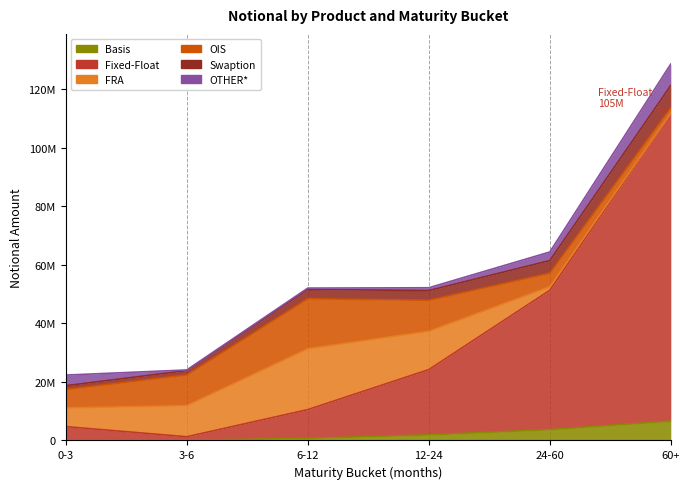

True or false: Fixed-Float has a value of 78226225 at 24-60.

False